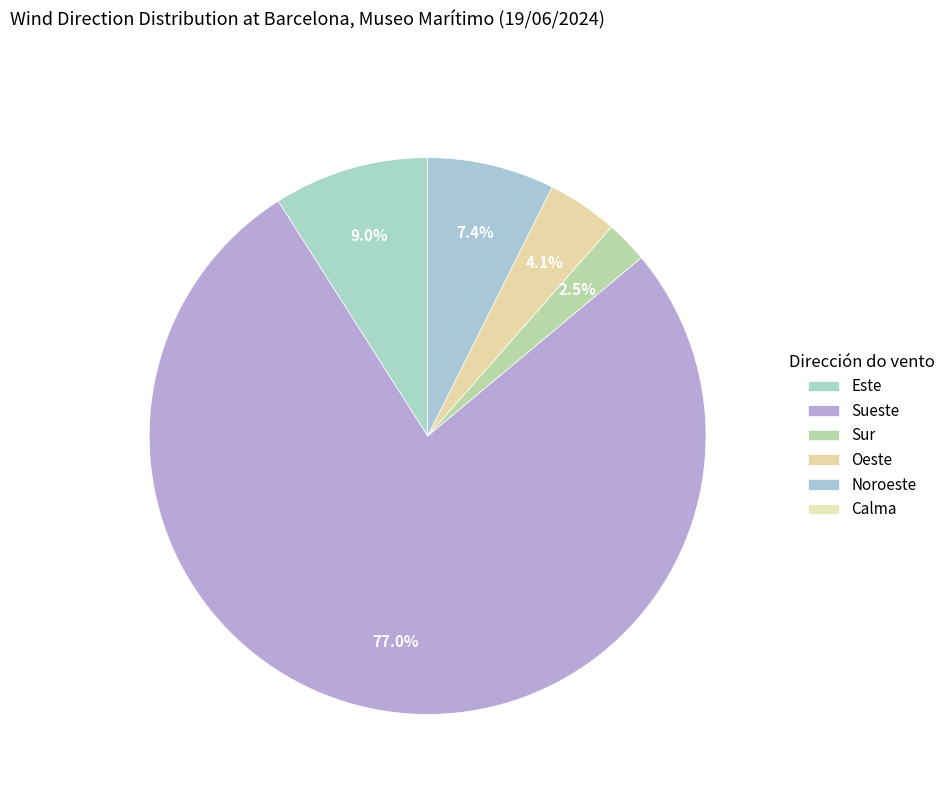

What is the smallest slice in the pie chart?

Calma